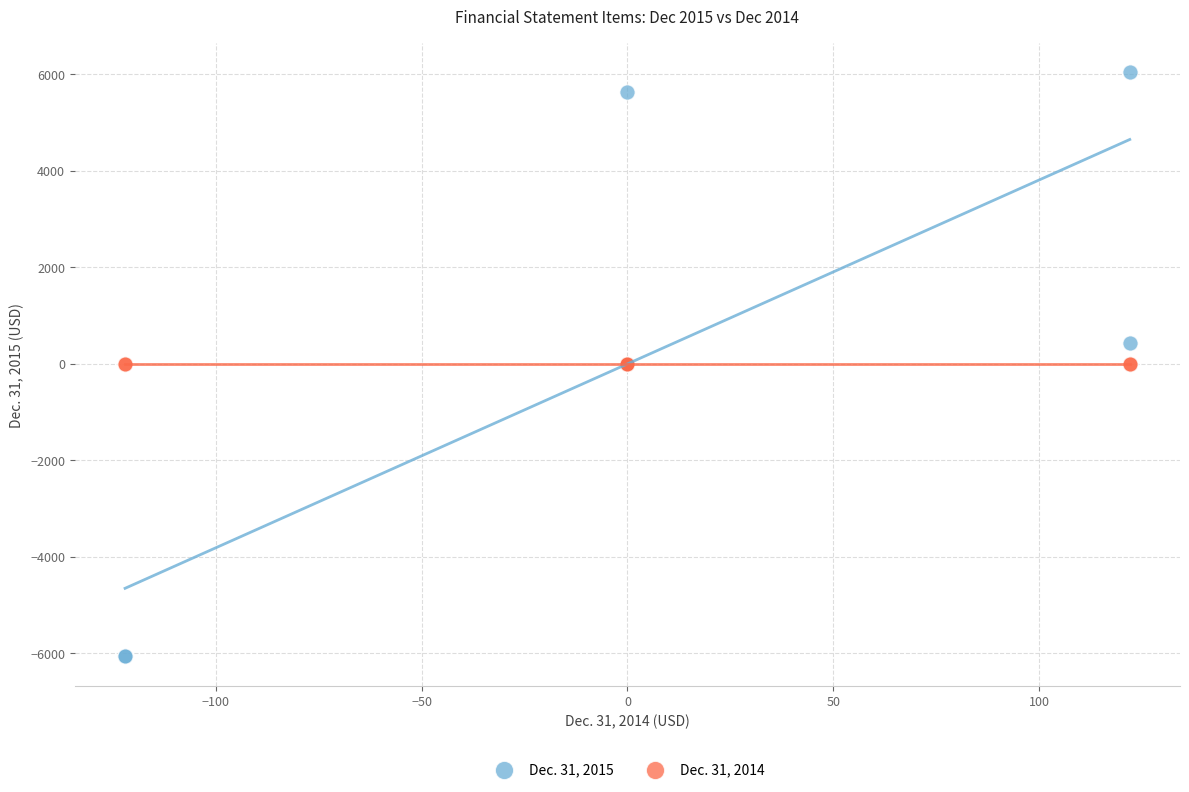

What are all the series names shown in the legend?

Dec. 31, 2015, Dec. 31, 2014